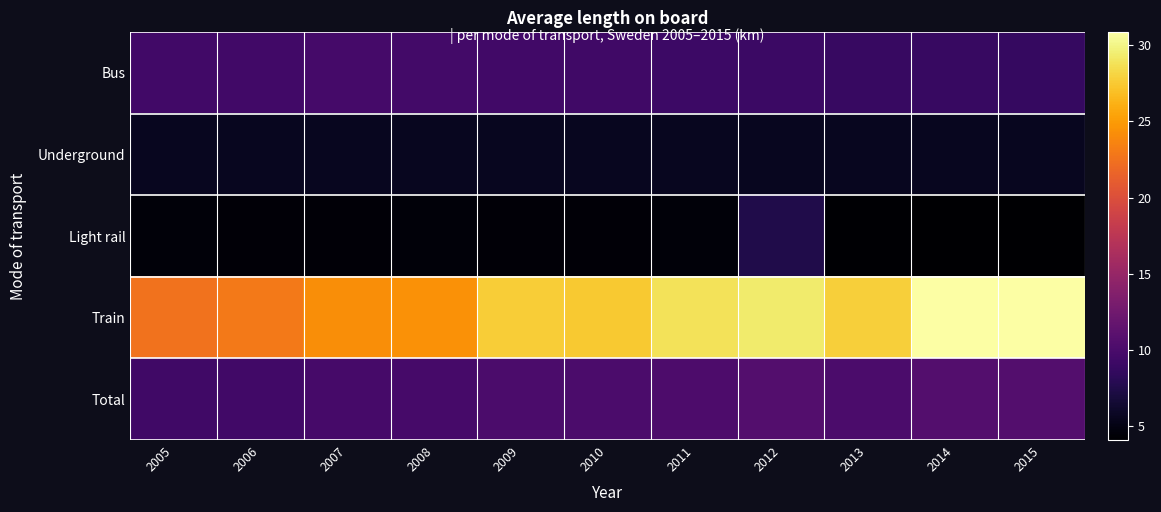

How many categories are shown in the chart?

11